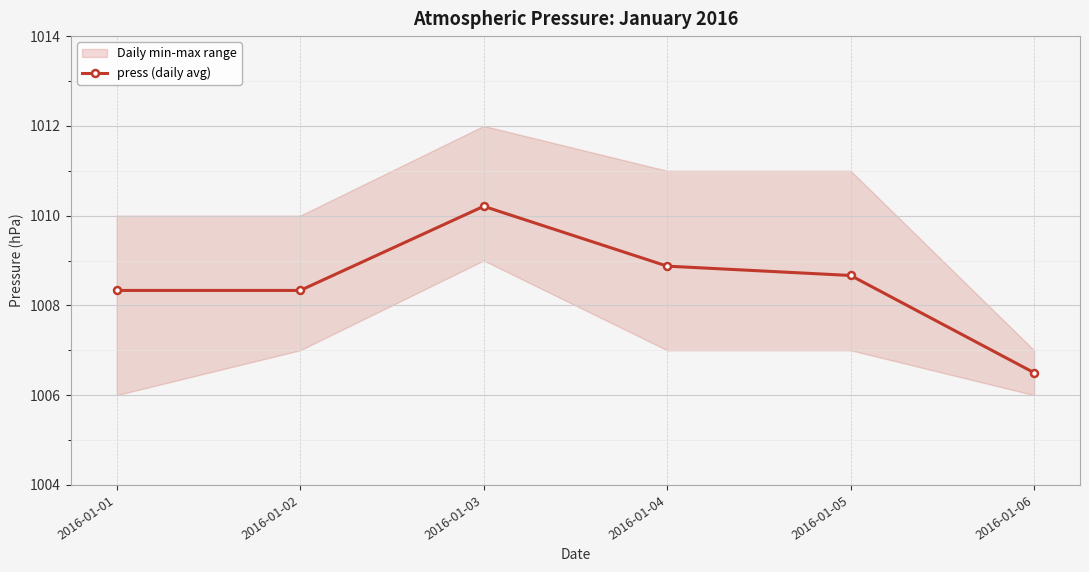

What is the difference between the second highest and second lowest values?

0.5